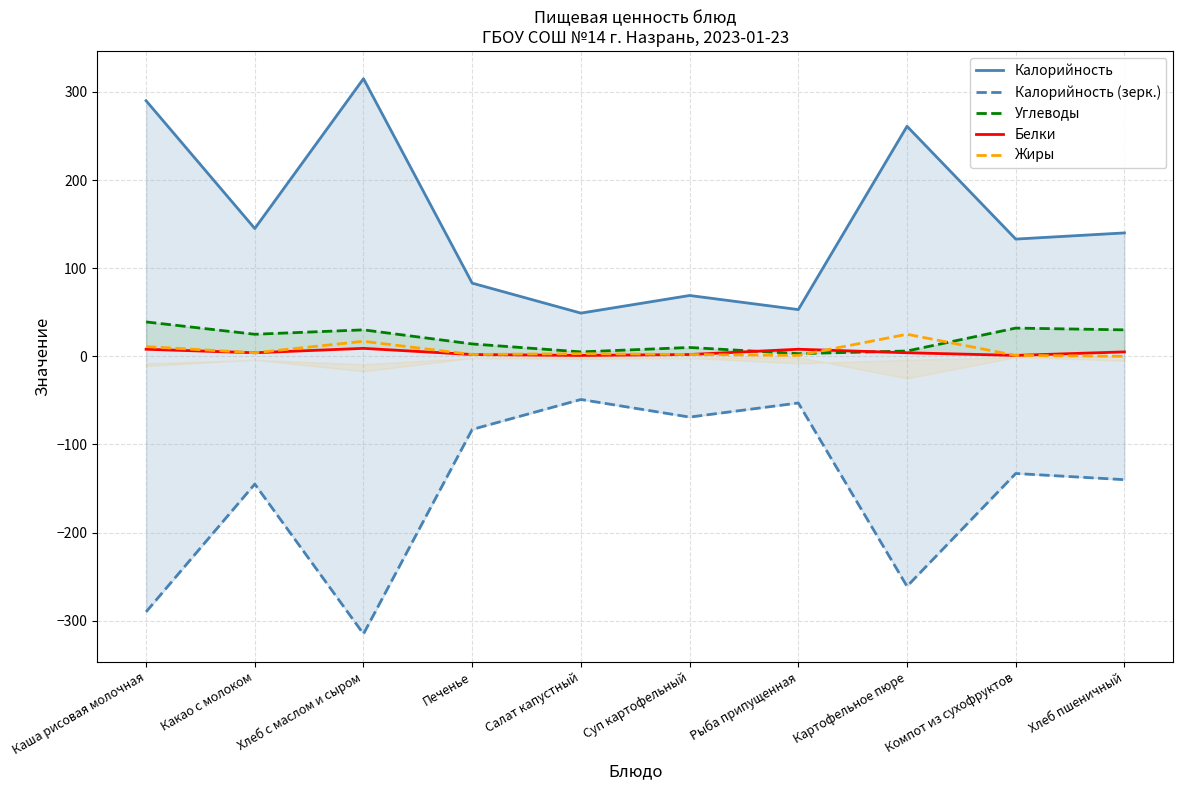

True or false: Калорийность and Жиры cross at least once.

False